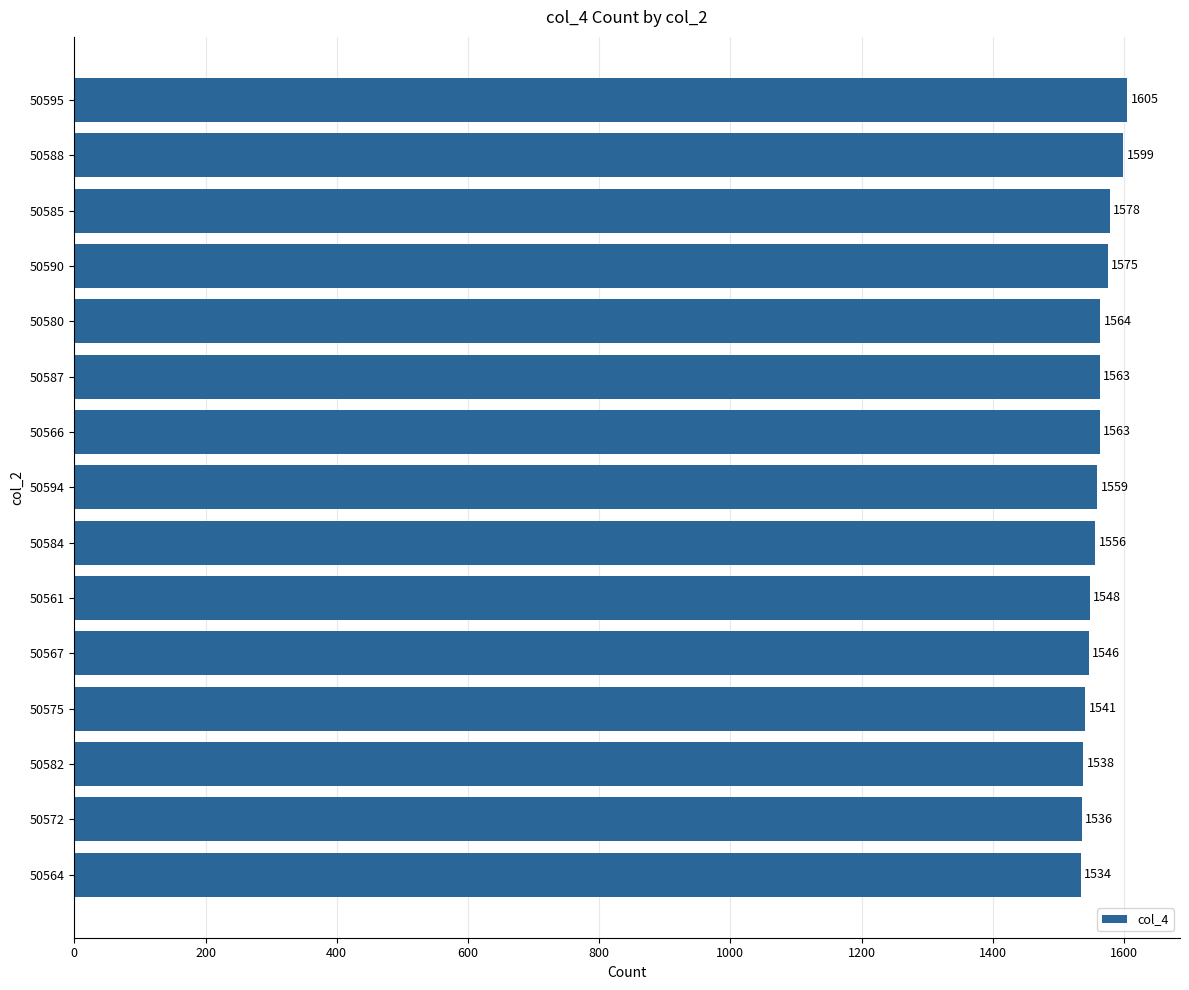

Which label corresponds to the smallest value in the chart?

50564